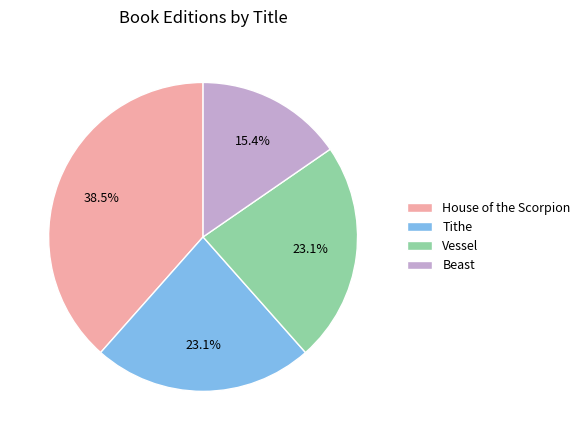

Which category has the biggest portion of the pie?

House of the Scorpion